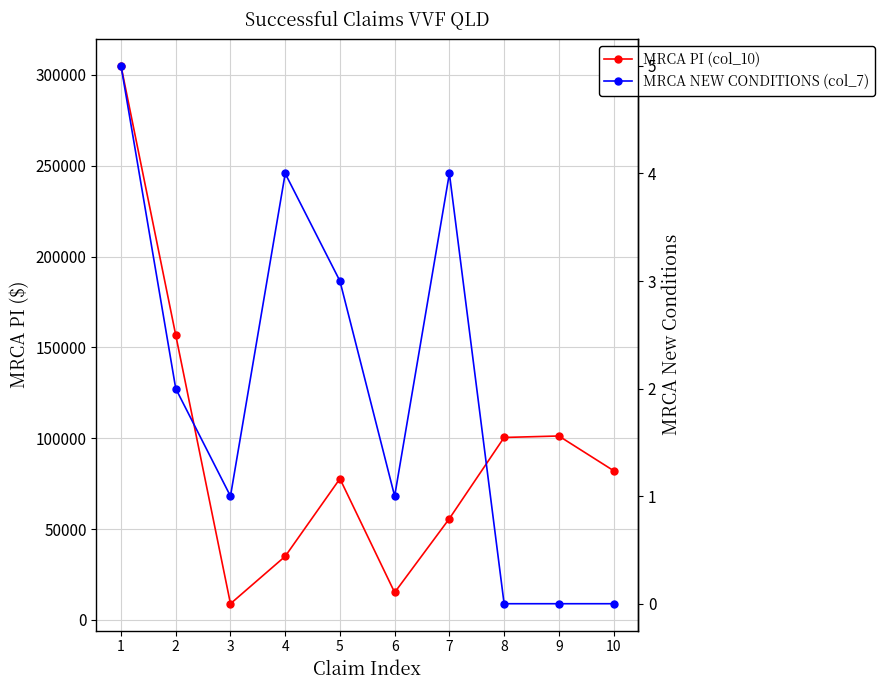

Reading left to right, transcribe all the data shown in this chart.

MRCA PI (col_10): 1=304954.5	2=156757.8	3=8933.5	4=35024.1	5=77736.5	6=15134.5	7=55783.3	8=100442.3	9=101249.8	10=82173.6
MRCA NEW CONDITIONS (col_7): 1=5.0	2=2.0	3=1.0	4=4.0	5=3.0	6=1.0	7=4.0	8=0.0	9=0.0	10=0.0